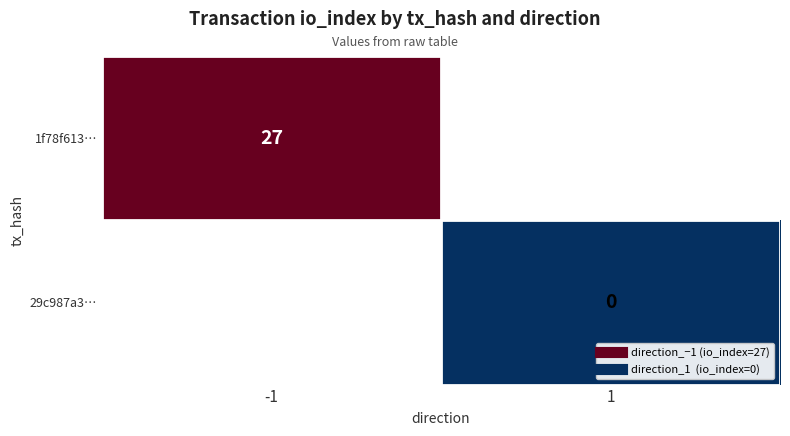

True or false: 1f78f613… has a value of 18.2 at -1.

False